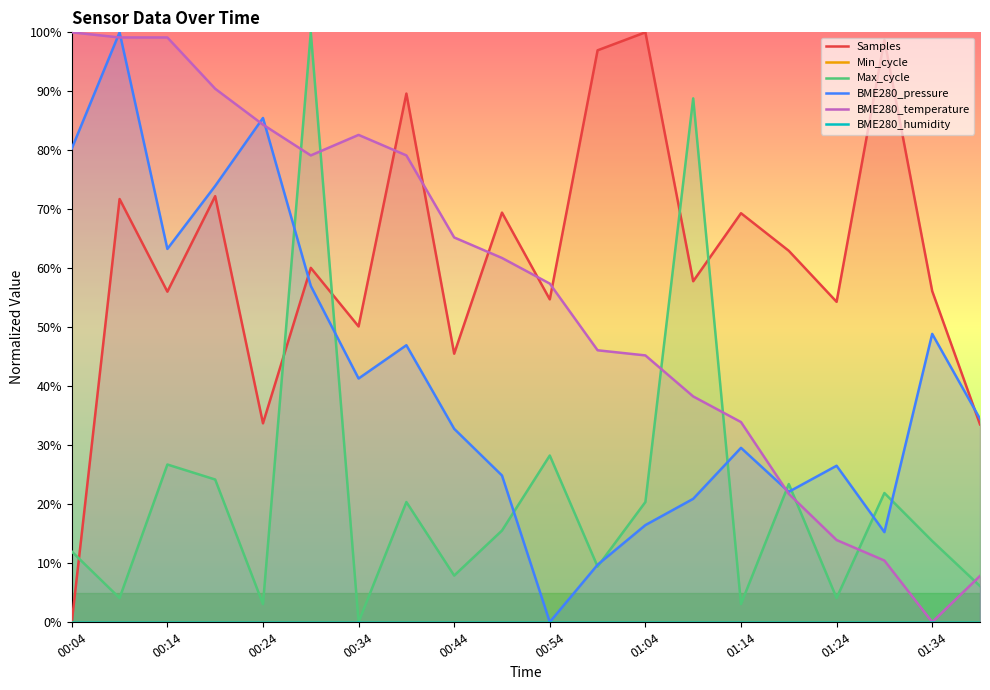

What is the label of the 20th point from the right?

00:04